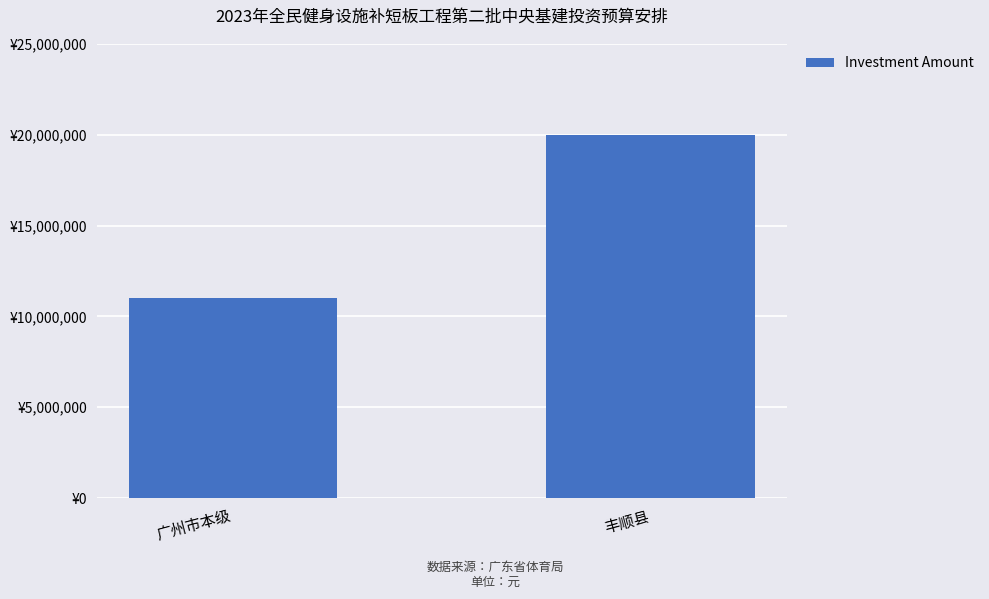

Does the chart contain any negative values?

No